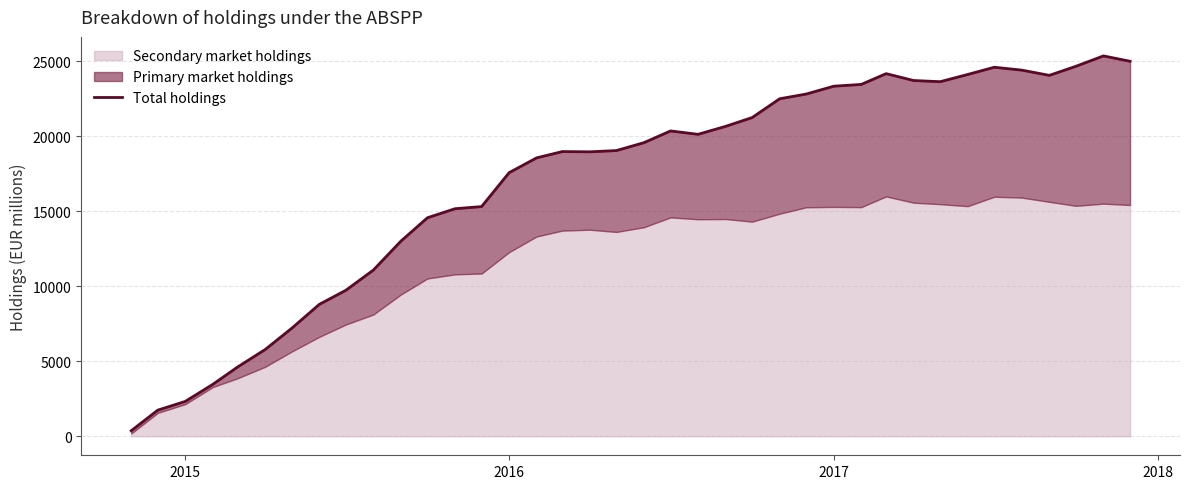

Does the chart display data point markers on the line(s)?

No